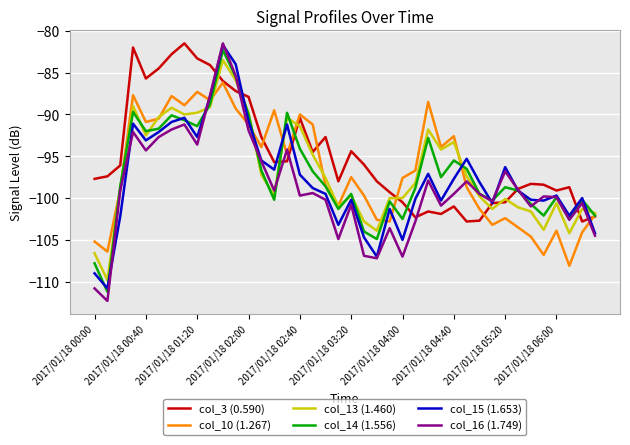

How many times do col_15 (1.653) and col_13 (1.460) cross each other?

6